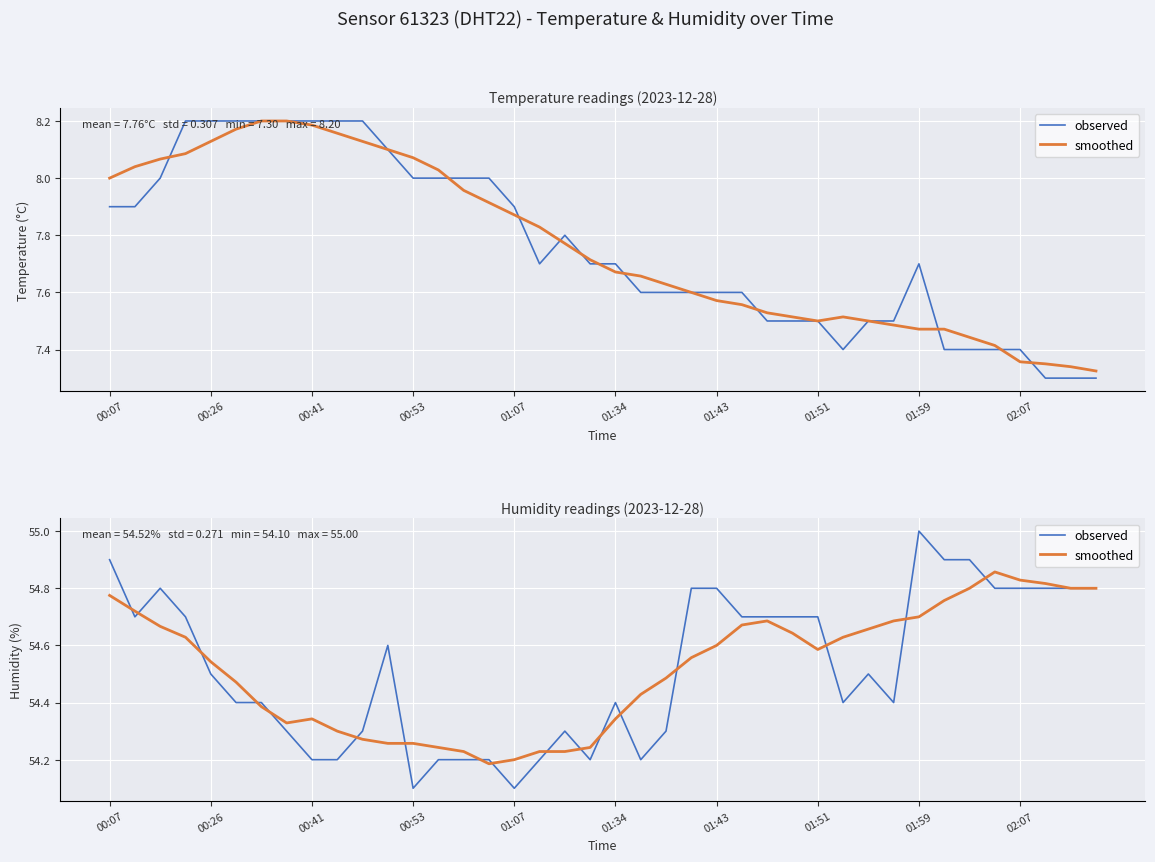

Which series has the largest total across all categories?

observed